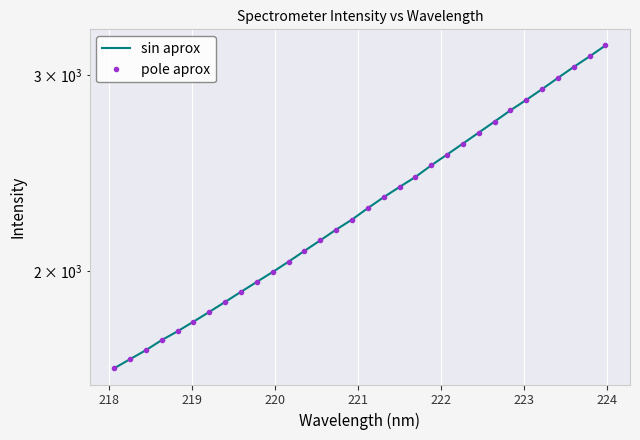

Which series has the widest spread of values?

sin aprox